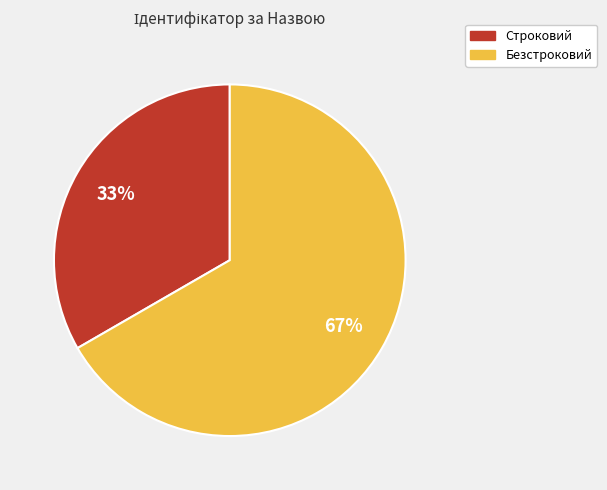

What is the ratio of the value at Безстроковий to the value at Строковий?

2.0